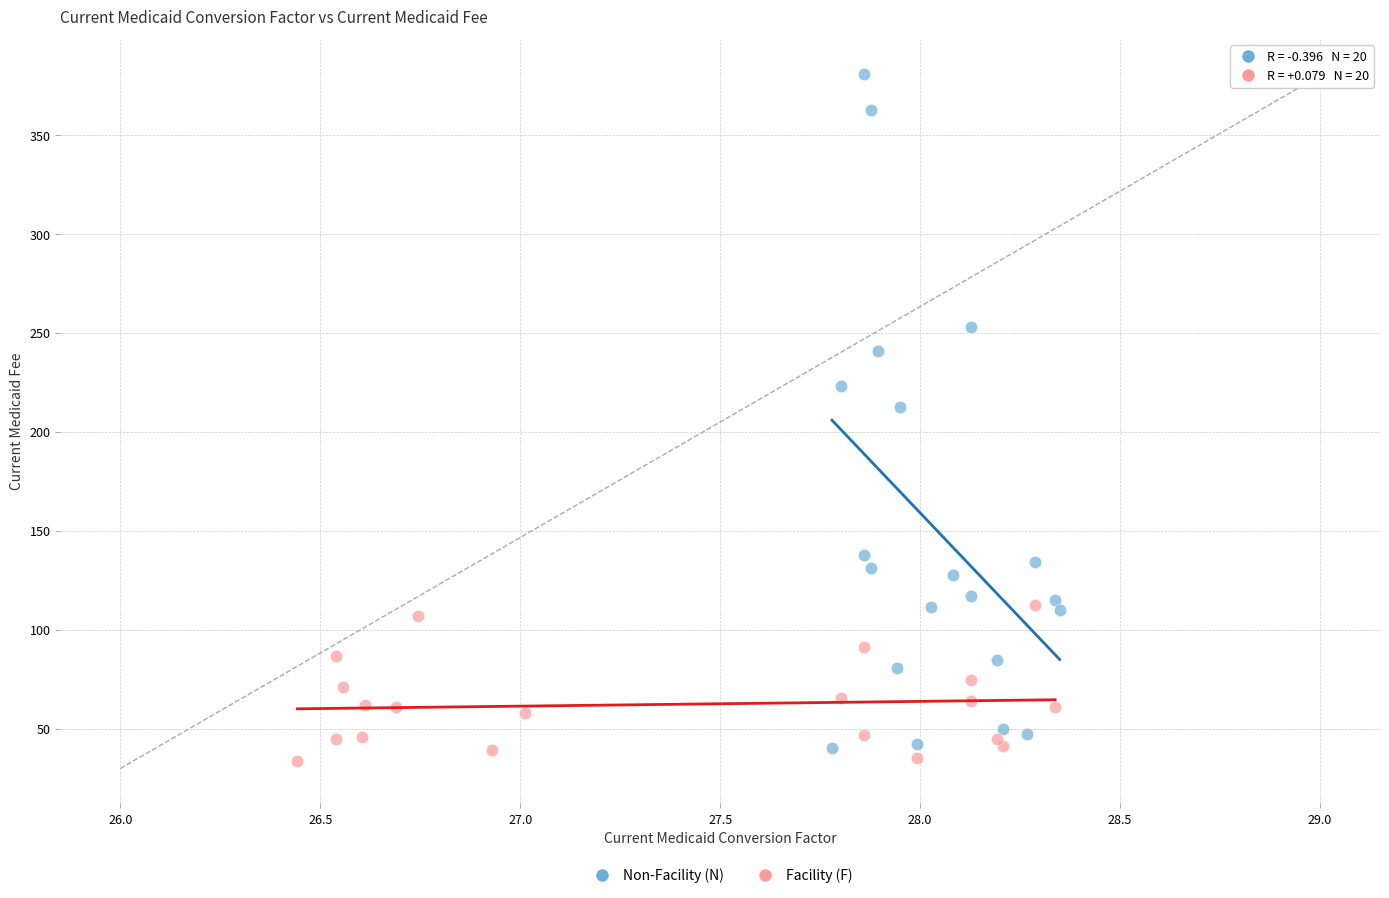

Which series has the largest Y range (max minus min)?

Non-Facility (N)